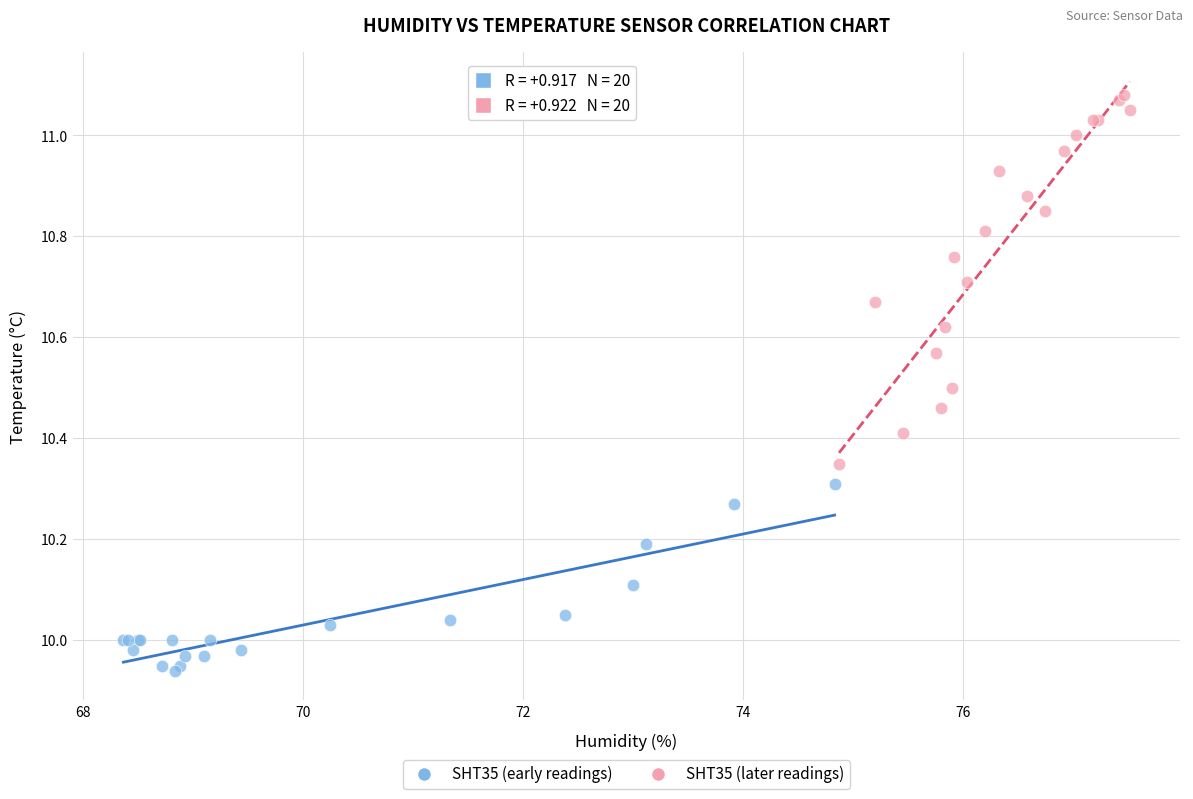

Which series reaches the maximum Y coordinate?

SHT35 (later readings)